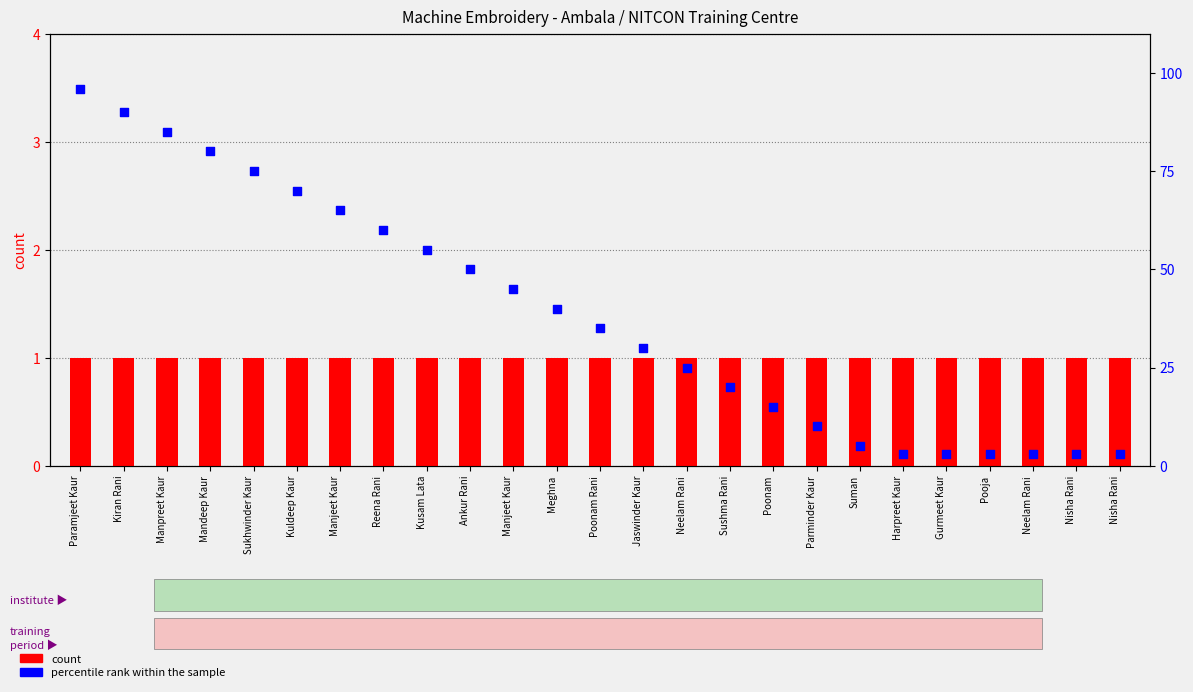

At how many categories does at least one series exceed 13?

17